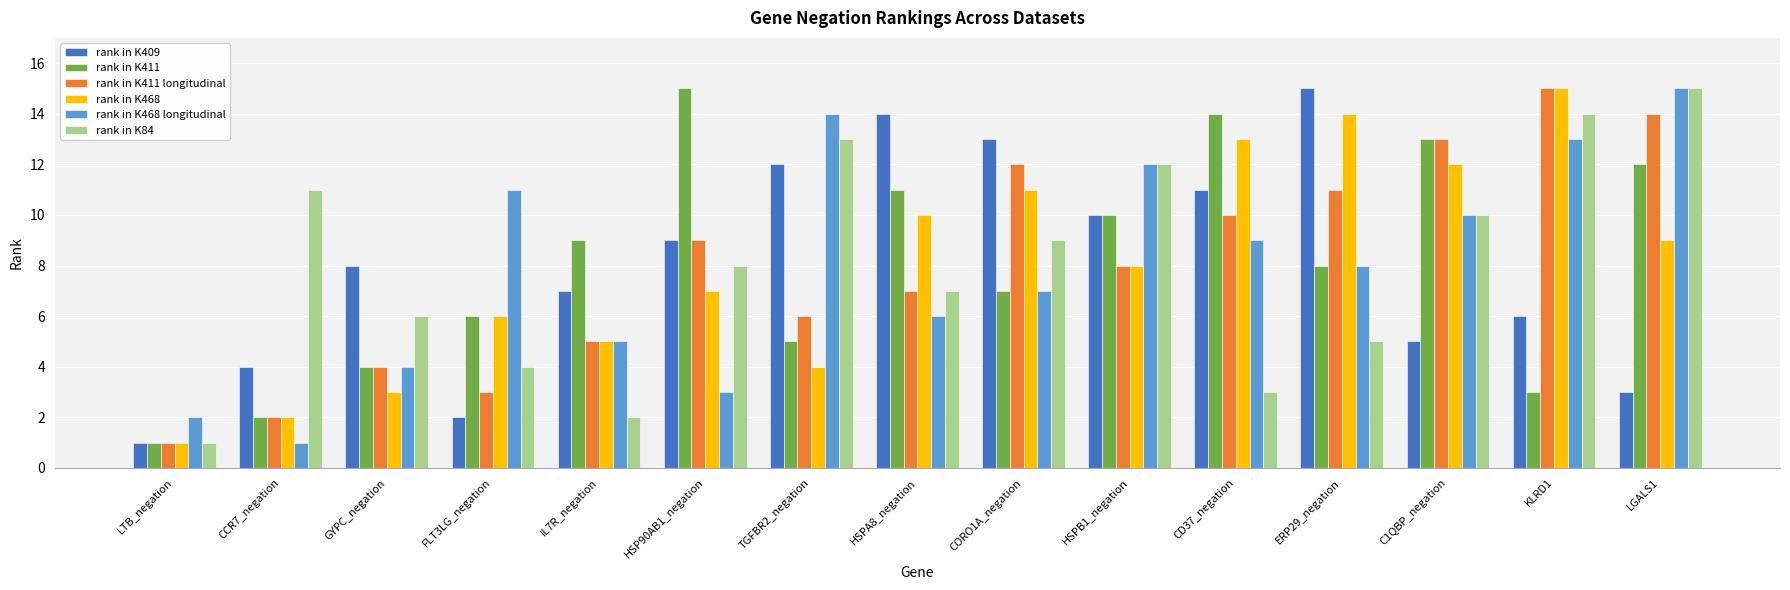

Is the value of rank in K411 longitudinal at LTB_negation greater than the value of rank in K84 at CCR7_negation?

No